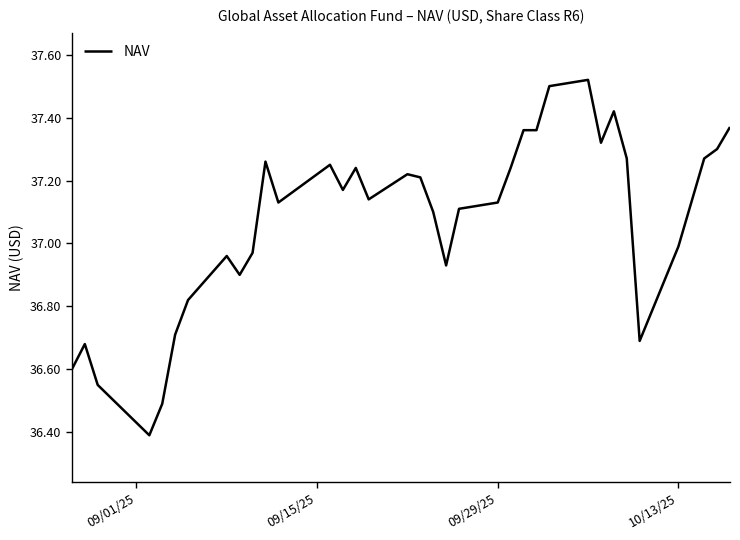

What is the difference between the maximum and minimum values?

1.1